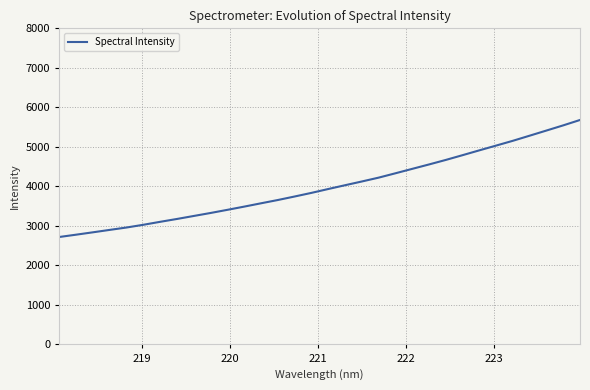

What is the maximum value shown in the chart?

5681.0